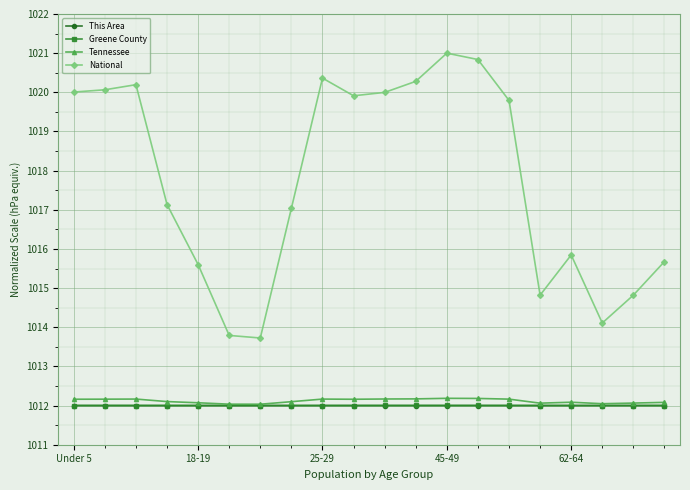

At how many categories does at least one series exceed 1016?

12